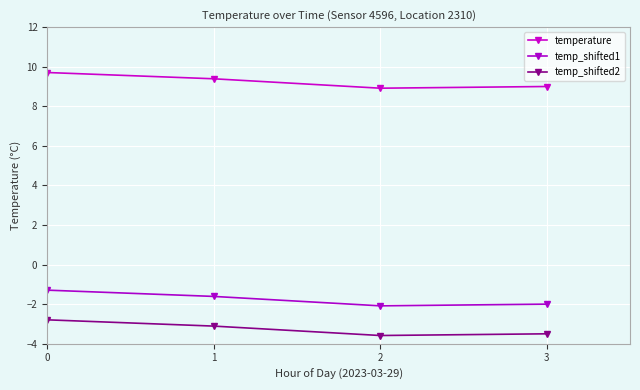

Where is the first local minimum for temp_shifted2?

2